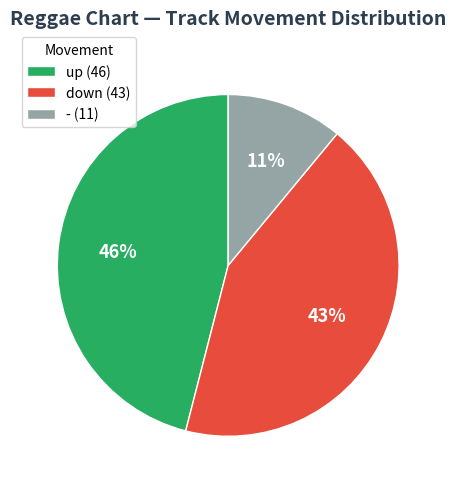

Between - and down, which is larger?

down